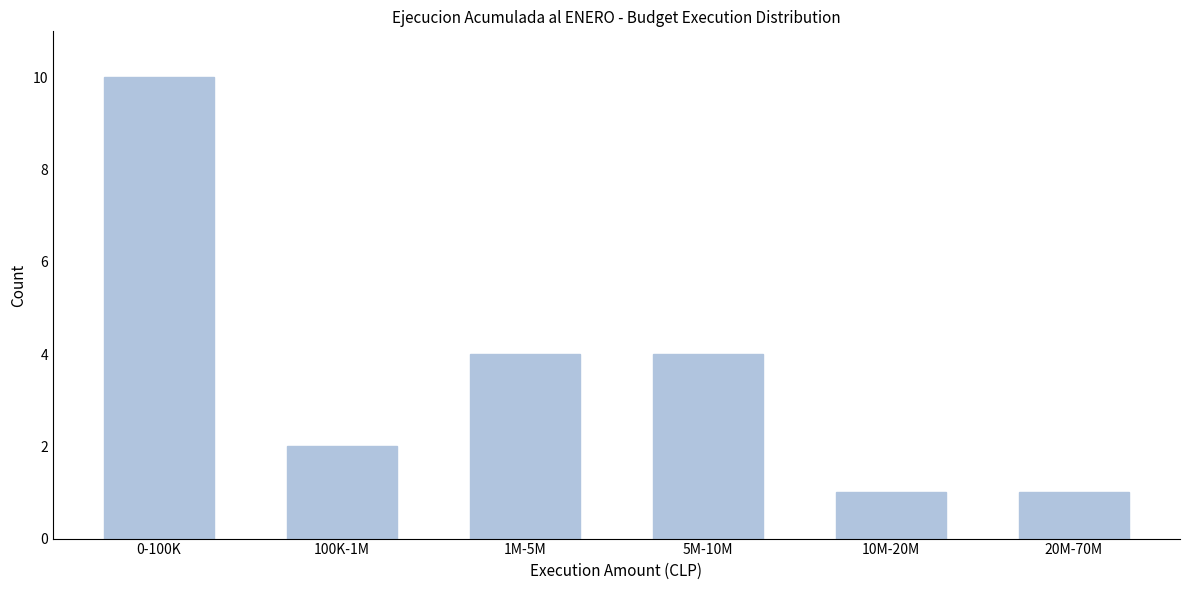

Reading left to right, what are all the values shown in this chart?

10	2	4	4	1	1